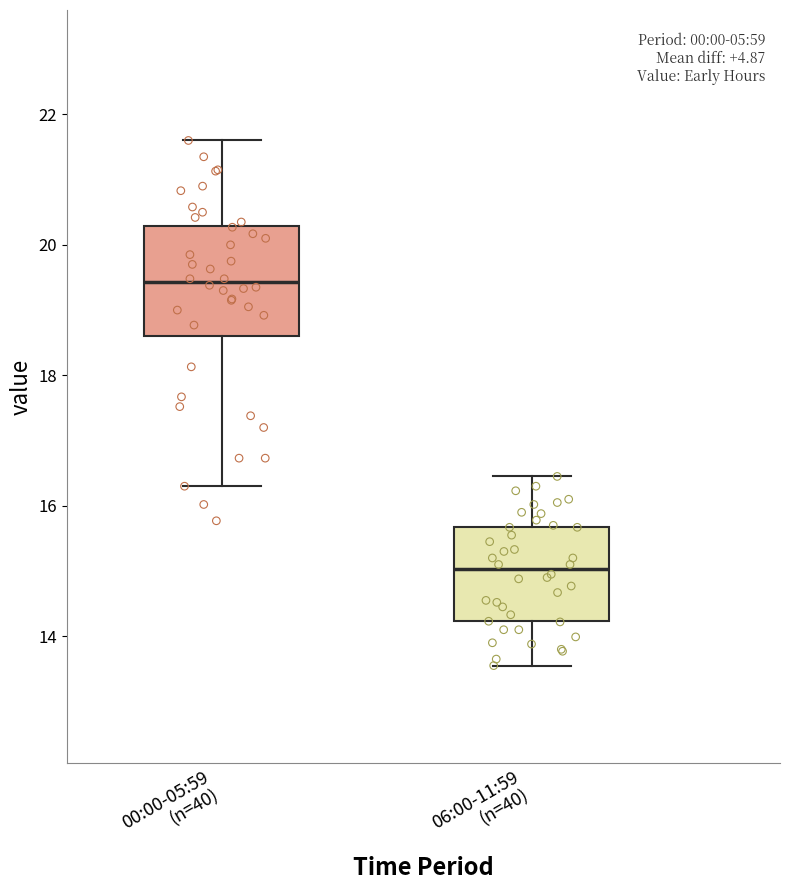

Reading left to right, read every box against the y-axis: the position of its median line, the range the box covers, and the ends of its whiskers. The values are not printed on the chart, so give them approximately, as read against the axis.

00:00-05:59 (n=40): median 19.4, box 18.6 to 20.2, whiskers 16.4 to 21.6
06:00-11:59 (n=40): median 15.0, box 14.2 to 15.6, whiskers 13.6 to 16.4